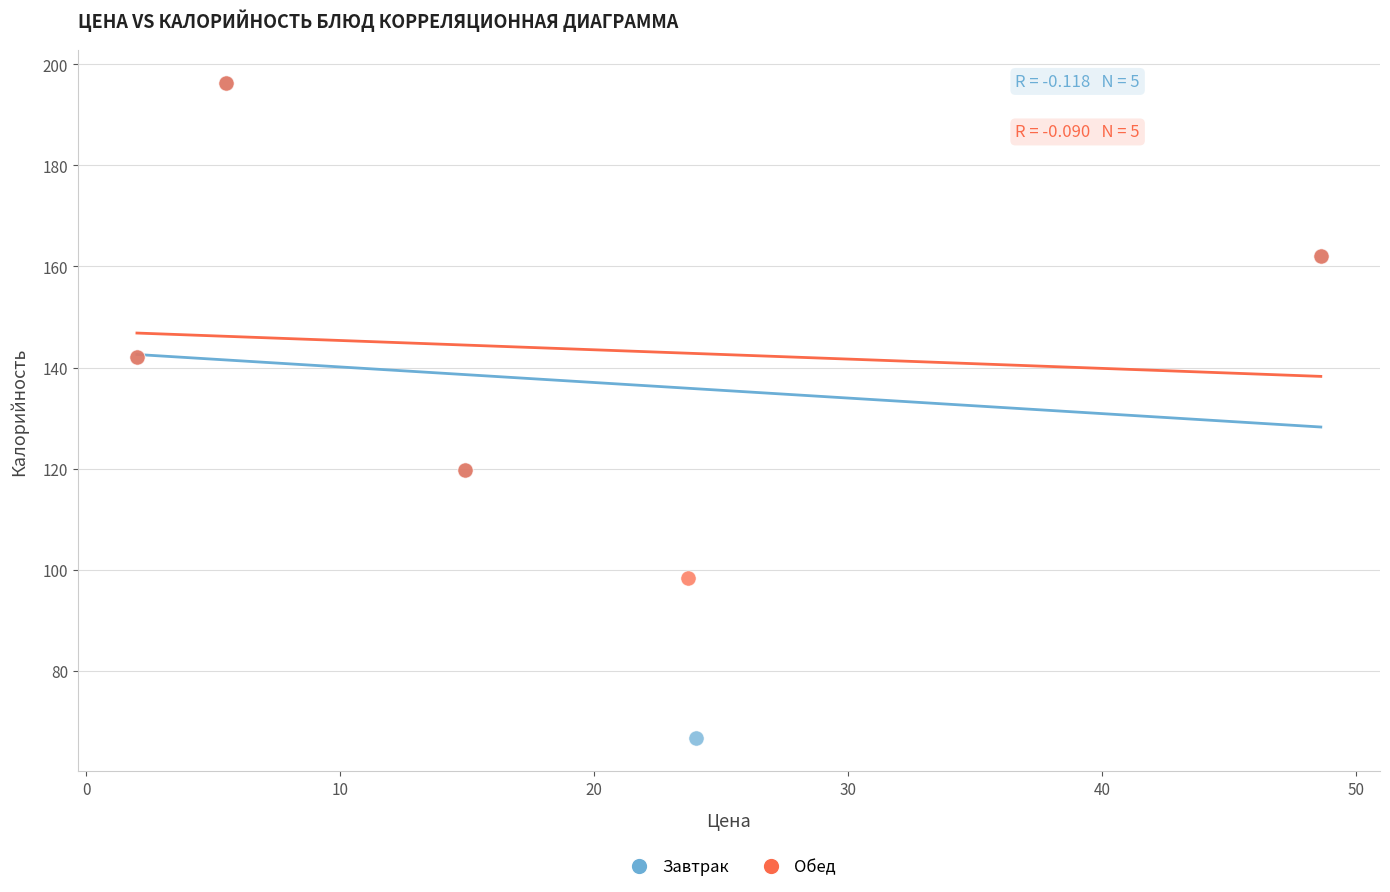

Which series has the widest spread of Y values?

Завтрак